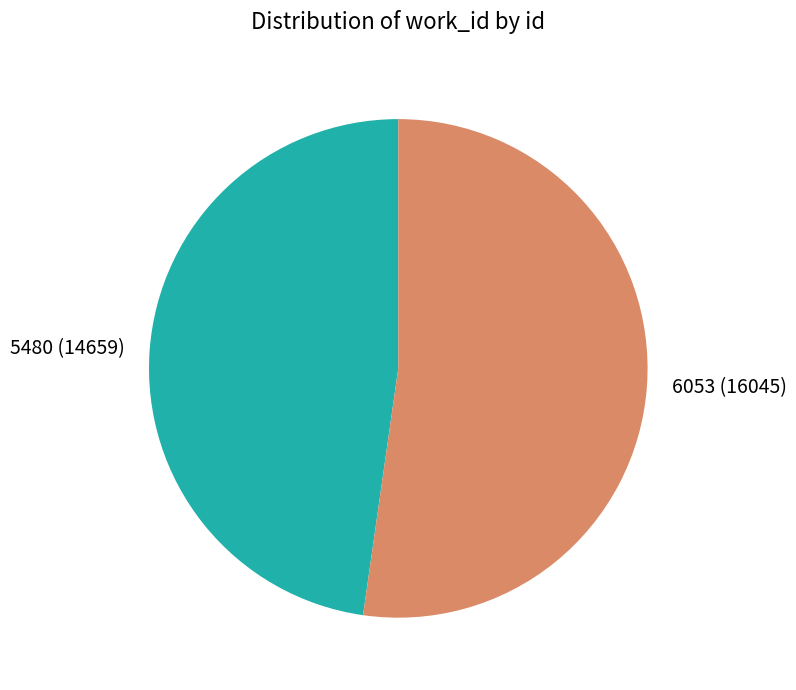

What is the largest slice in the pie chart?

6053